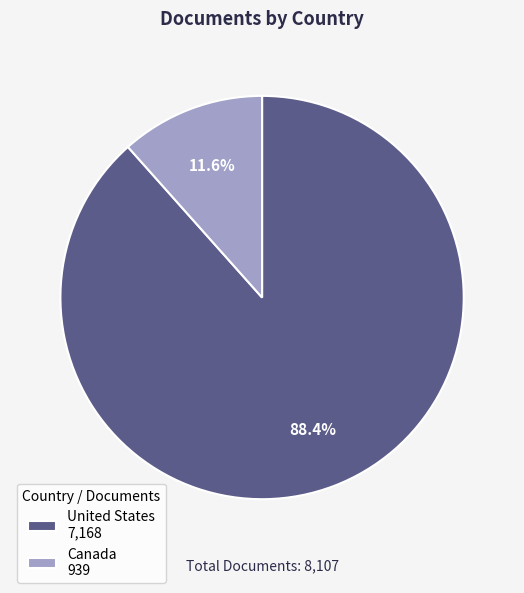

To the nearest percent, what is the difference between the largest and smallest slice percentages?

77%